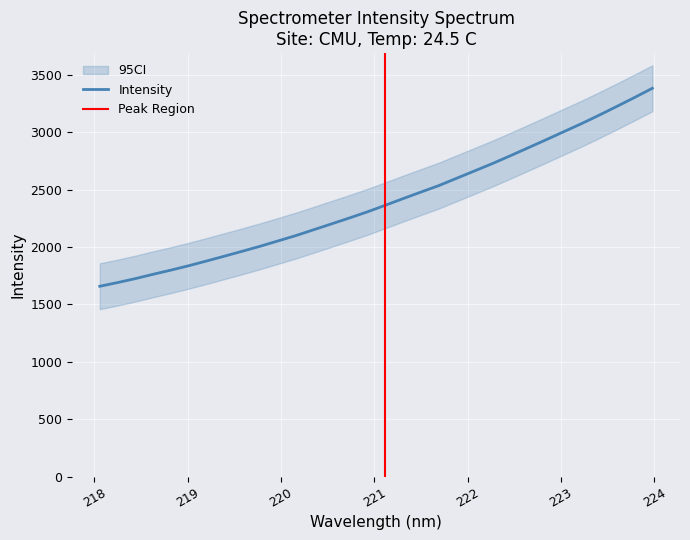

What is the maximum value shown in the chart?

3383.9